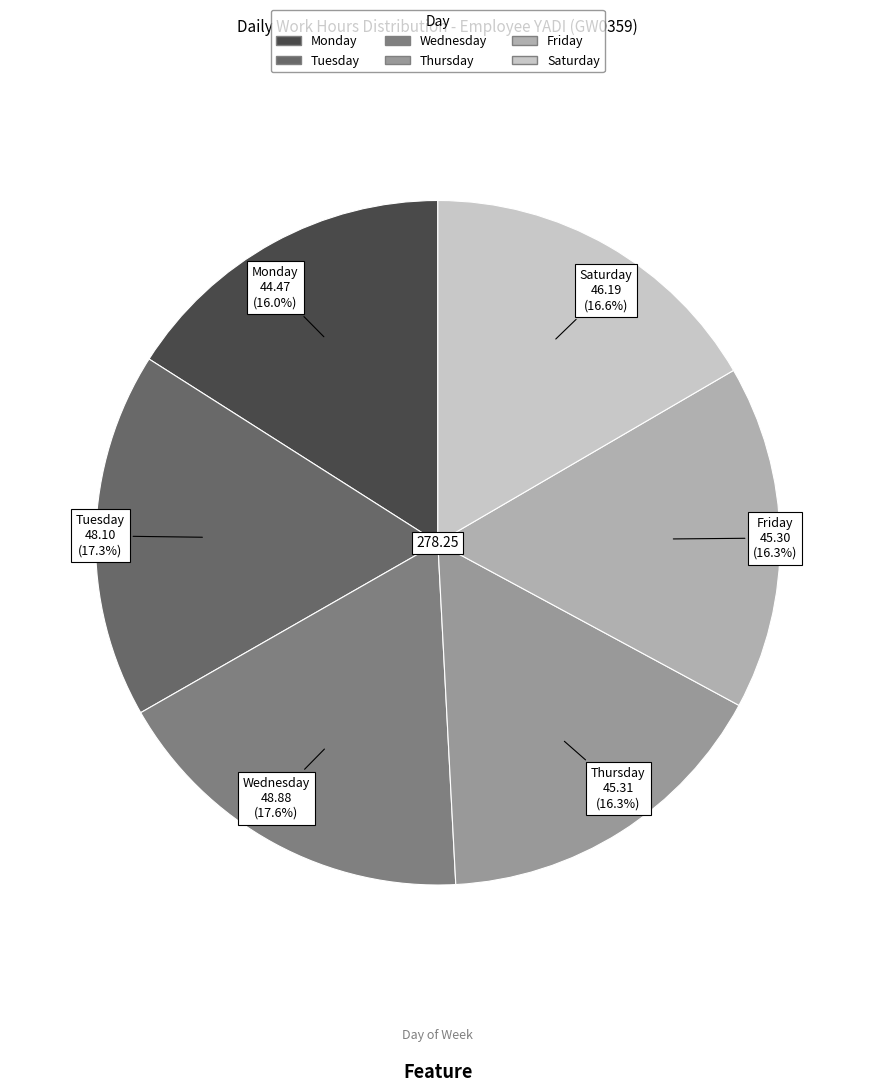

How many slices are in this pie chart?

6